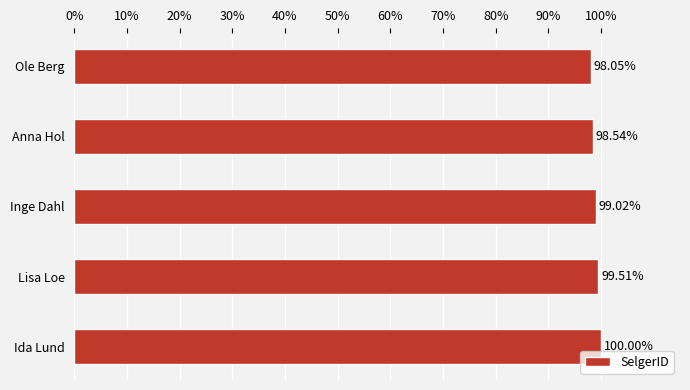

What is the difference between the maximum and second lowest values?

1.5